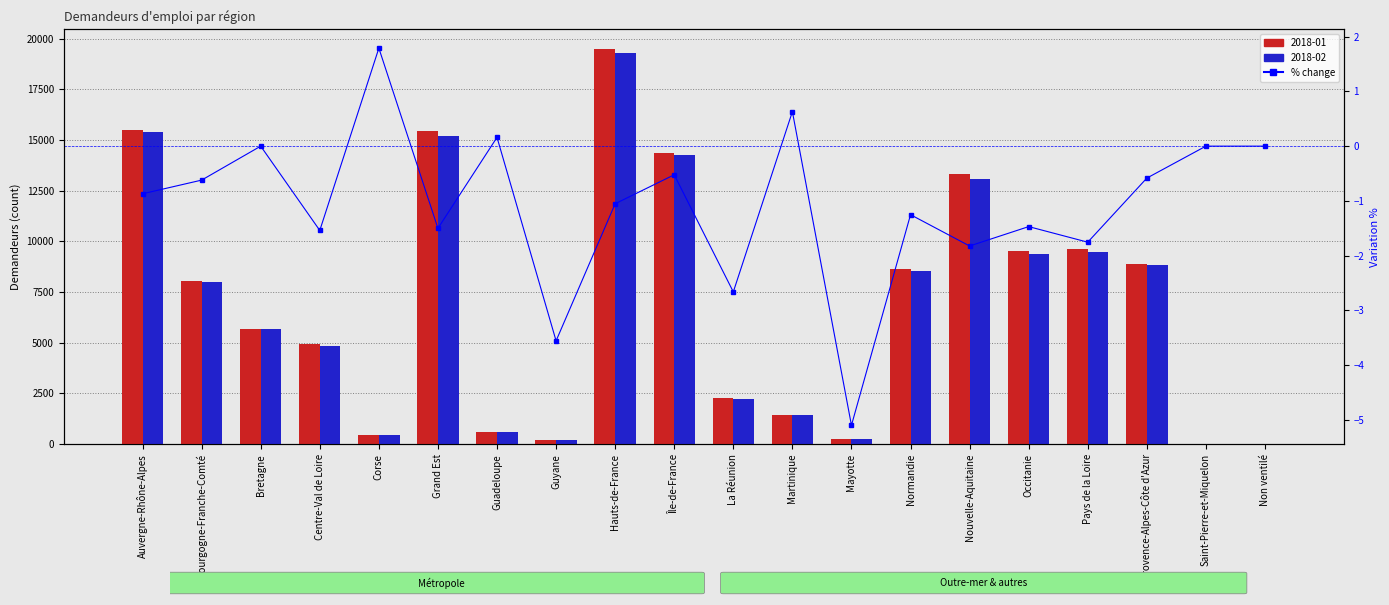

Reading left to right, what are all the values shown in this chart?

Auvergne-Rhône-Alpes=-0.9	Bourgogne-Franche-Comté=-0.6	Bretagne=0.0	Centre-Val de Loire=-1.5	Corse=1.8	Grand Est=-1.5	Guadeloupe=0.2	Guyane=-3.6	Hauts-de-France=-1.1	Île-de-France=-0.5	La Réunion=-2.7	Martinique=0.6	Mayotte=-5.1	Normandie=-1.3	Nouvelle-Aquitaine=-1.8	Occitanie=-1.5	Pays de la Loire=-1.8	Provence-Alpes-Côte d'Azur=-0.6	Saint-Pierre-et-Miquelon=0.0	Non ventilé=0.0